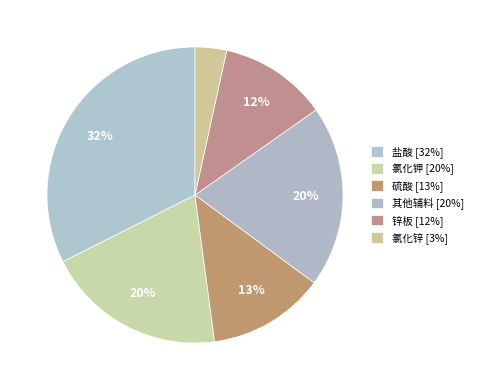

How many segments does this pie chart have?

6